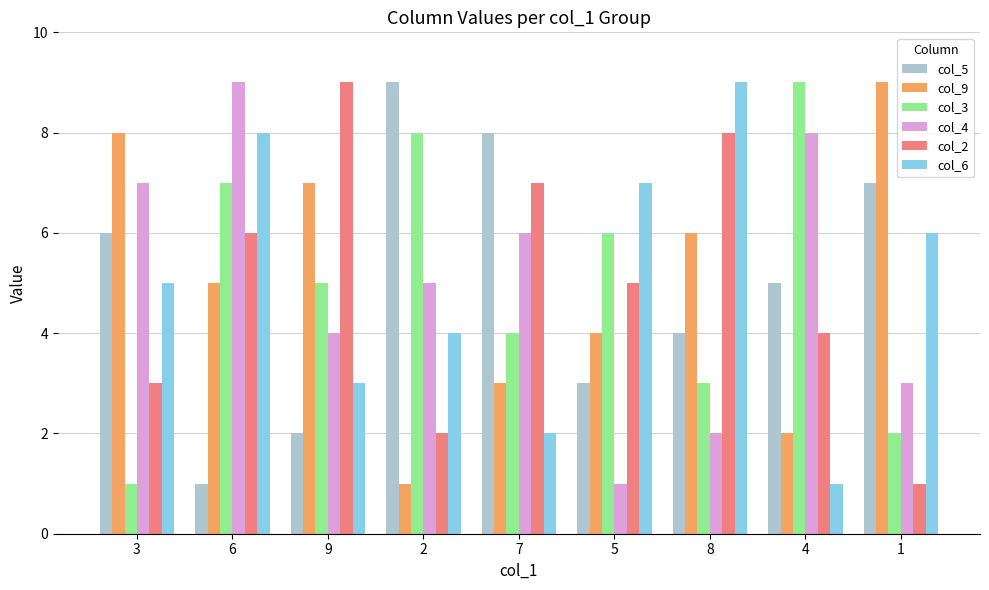

Between 5 and 4, which series saw the biggest shift?

col_4